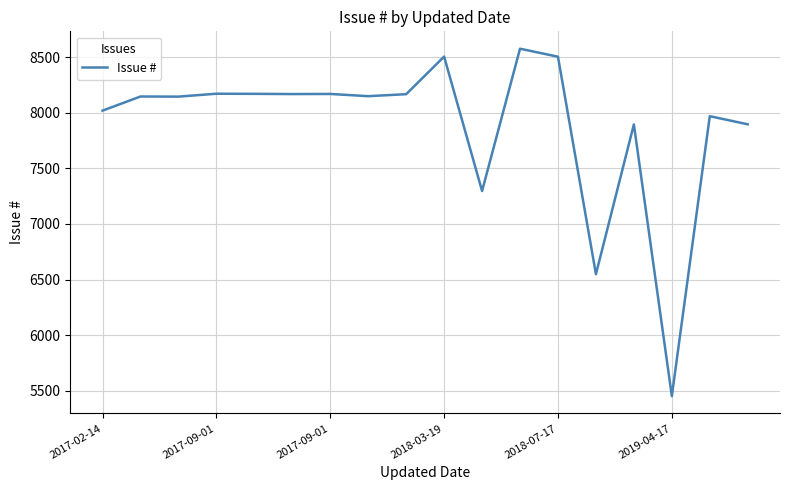

What is the minimum value shown in the chart?

5451